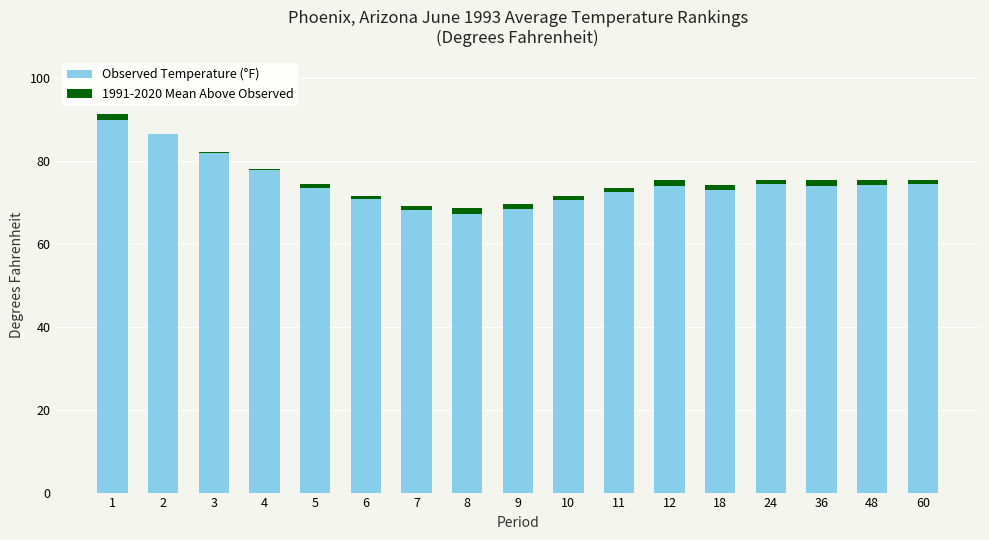

What is the highest value of the Observed Temperature (°F) series?

89.7